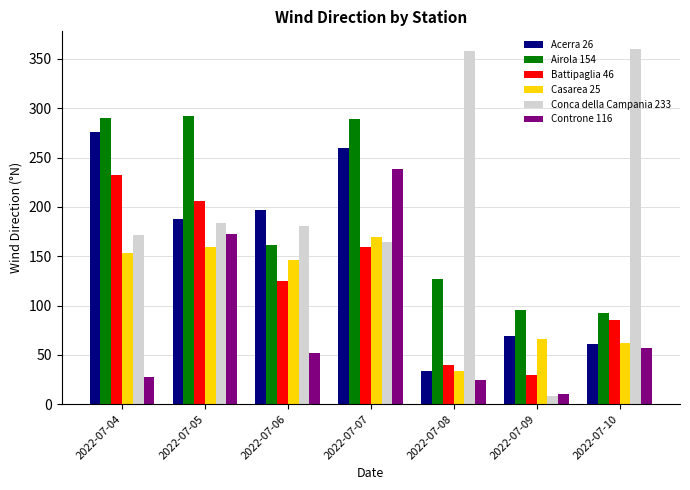

Which series has the largest total across all categories?

Conca della Campania 233